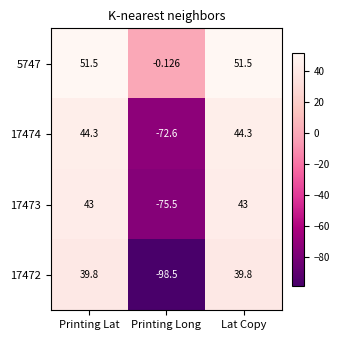

Is the value of 5747 at Lat Copy greater than the value of 17474 at Printing Long?

Yes